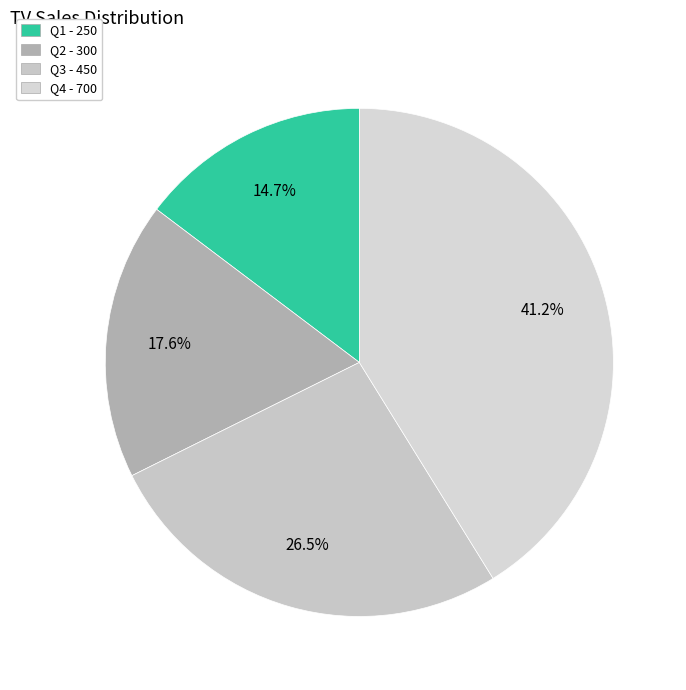

To the nearest percent, what is the average slice percentage?

25%